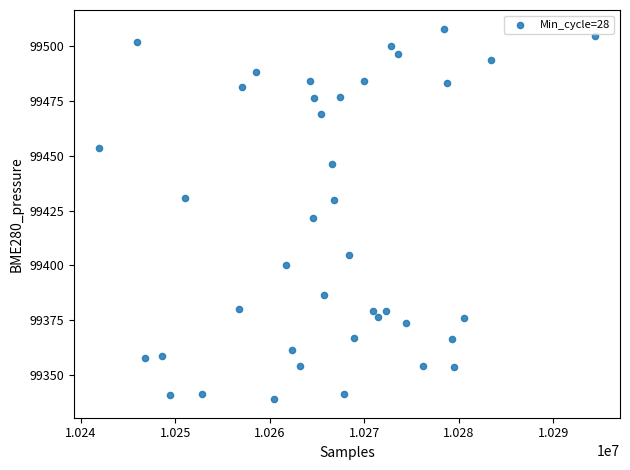

What is the range of X values (max minus min)?

52530.0